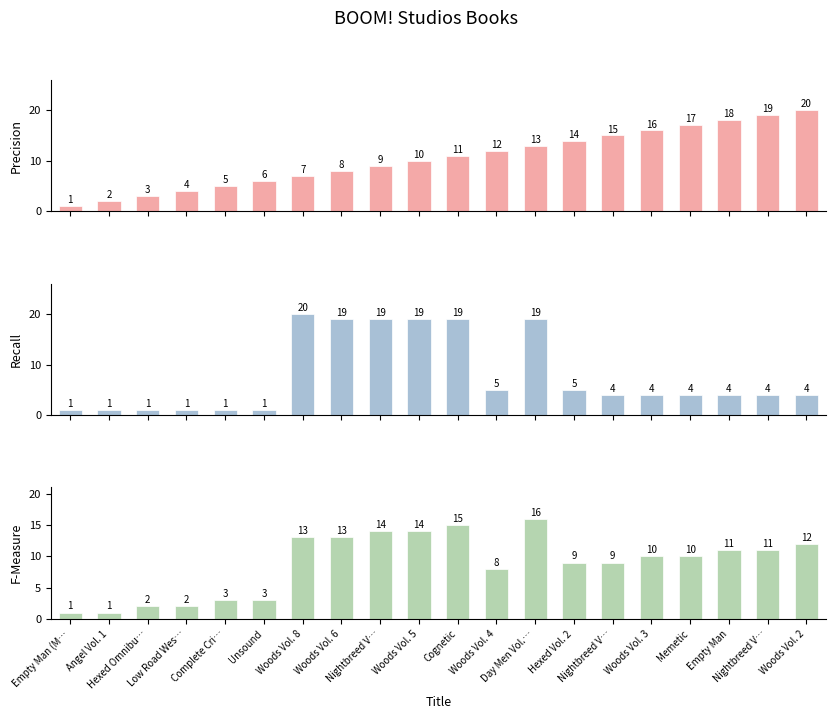

What is the value of the Recall bar at the 10th from the left?

19